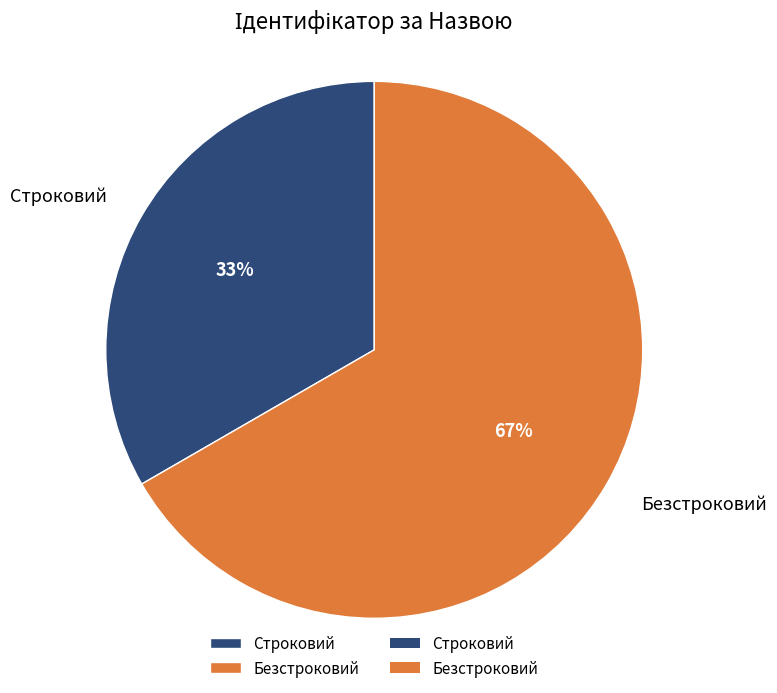

Does Безстроковий account for over 50% of the chart?

Yes